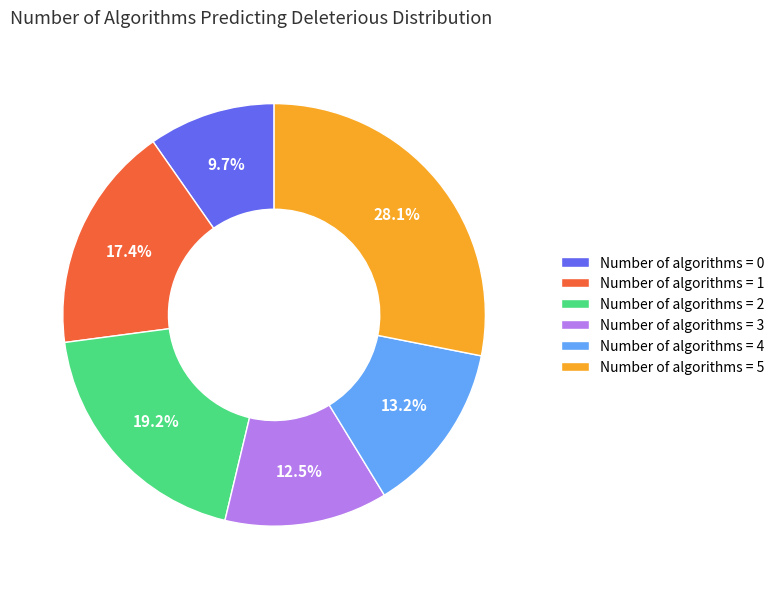

Rank the categories by value from lowest to highest.

Number of algorithms = 0, Number of algorithms = 3, Number of algorithms = 4, Number of algorithms = 1, Number of algorithms = 2, Number of algorithms = 5